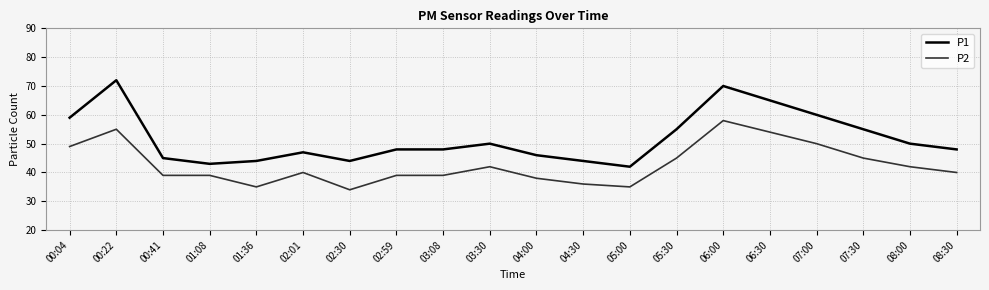

What is the difference between the highest and lowest values at 06:30?

11